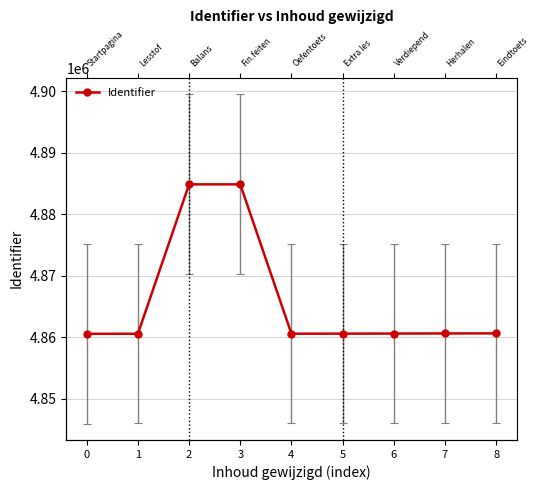

Reading left to right, list all the values displayed in this chart.

4860570	4860583	4884876	4884877	4860591	4860599	4860613	4860632	4860646